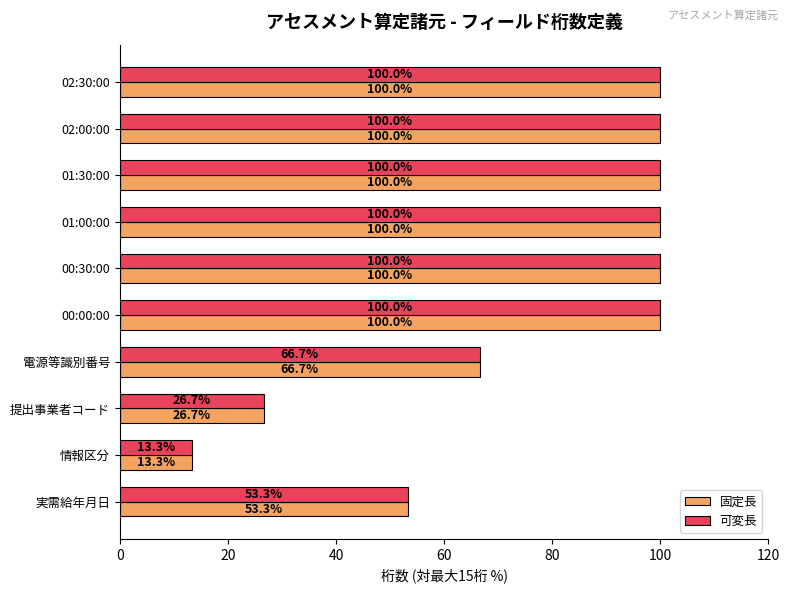

Is the value of 固定長 at 提出事業者コード greater than the value of 可変長 at 00:30:00?

No